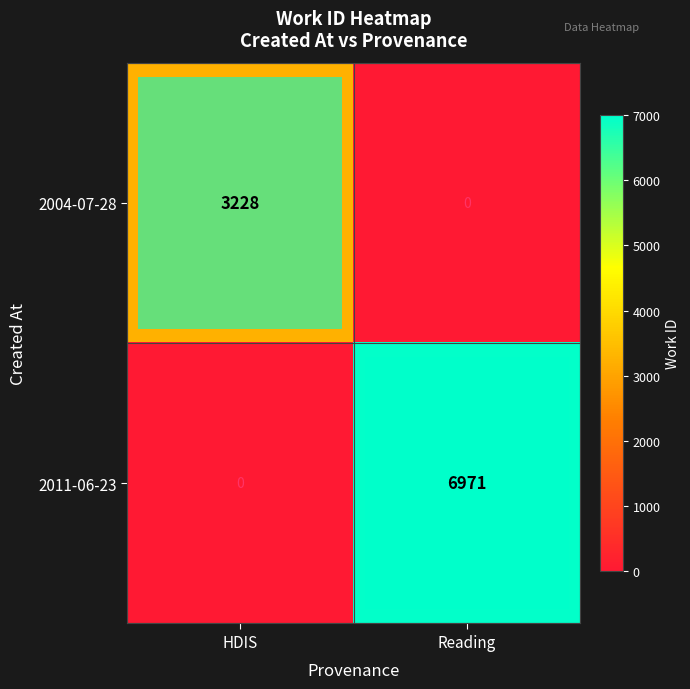

Rank the series at HDIS from lowest to highest value.

2011-06-23, 2004-07-28